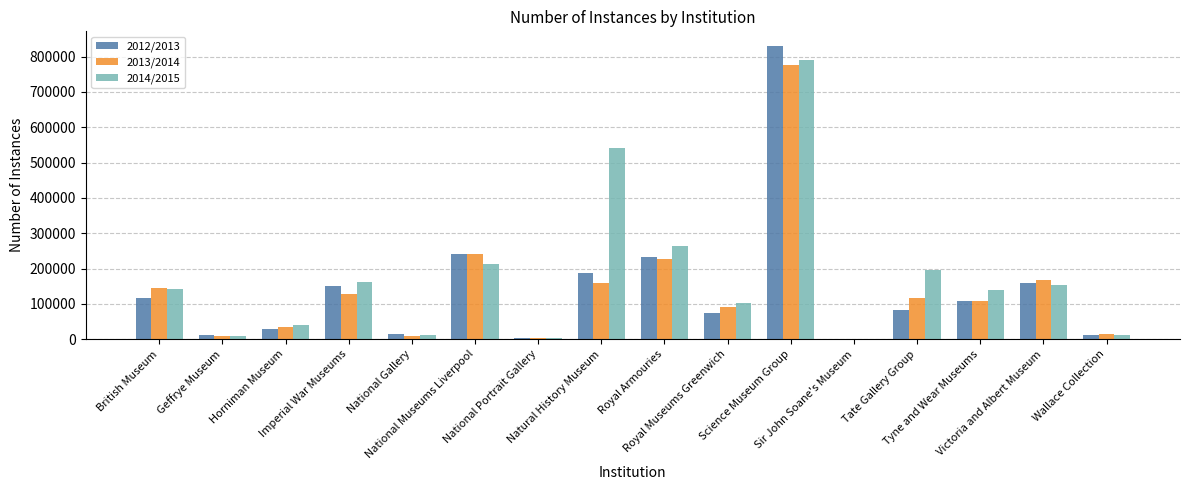

True or false: 2014/2015 has a value of 196000 at Tate Gallery Group.

True